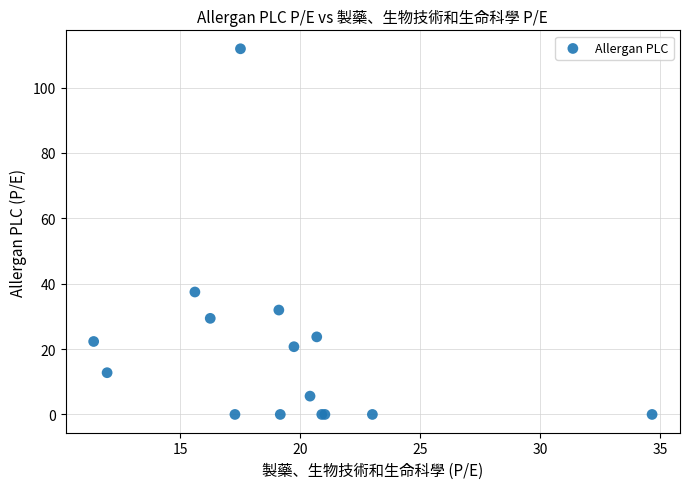

What Y value in the scatter plot is closest to 55?

37.5